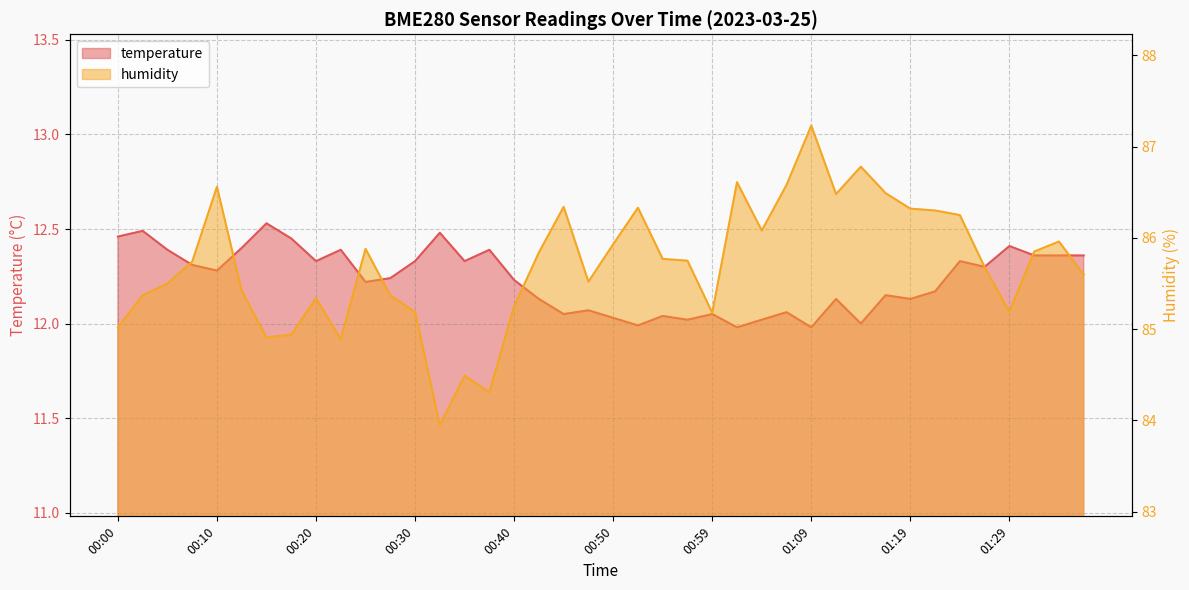

Reading right to left, extract all data points from this chart.

temperature: 01:36=12.4	01:34=12.4	01:31=12.4	01:29=12.4	01:26=12.3	01:24=12.3	01:21=12.2	01:19=12.1	01:16=12.2	01:14=12.0	01:12=12.1	01:09=12.0	01:07=12.1	01:04=12.0	01:02=12.0	00:59=12.1	00:57=12.0	00:54=12.0	00:52=12.0	00:50=12.0	00:47=12.1	00:45=12.1	00:42=12.1	00:40=12.2	00:37=12.4	00:35=12.3	00:32=12.5	00:30=12.3	00:27=12.2	00:25=12.2	00:23=12.4	00:20=12.3	00:18=12.4	00:15=12.5	00:13=12.4	00:10=12.3	00:08=12.3	00:05=12.4	00:03=12.5	00:00=12.5
humidity: 01:36=85.6	01:34=86.0	01:31=85.8	01:29=85.2	01:26=85.7	01:24=86.2	01:21=86.3	01:19=86.3	01:16=86.5	01:14=86.8	01:12=86.5	01:09=87.2	01:07=86.6	01:04=86.1	01:02=86.6	00:59=85.2	00:57=85.8	00:54=85.8	00:52=86.3	00:50=85.9	00:47=85.5	00:45=86.3	00:42=85.8	00:40=85.2	00:37=84.3	00:35=84.5	00:32=84.0	00:30=85.2	00:27=85.4	00:25=85.9	00:23=84.9	00:20=85.3	00:18=84.9	00:15=84.9	00:13=85.4	00:10=86.6	00:08=85.7	00:05=85.5	00:03=85.4	00:00=85.0